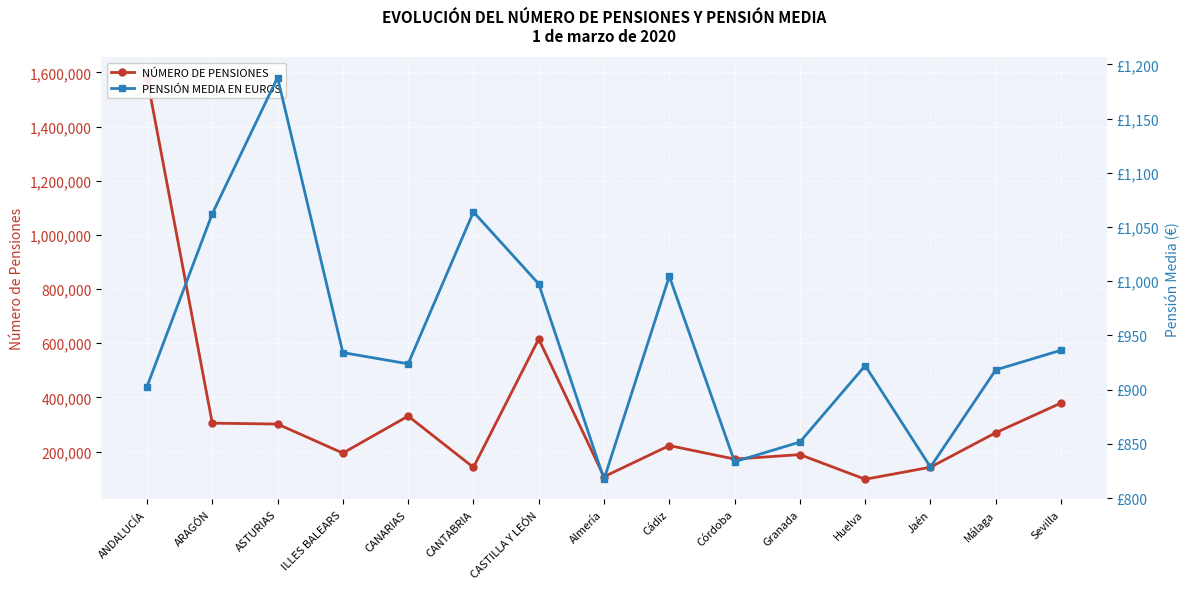

In NÚMERO DE PENSIONES, how many points are higher than both neighbors (excluding endpoints)?

4